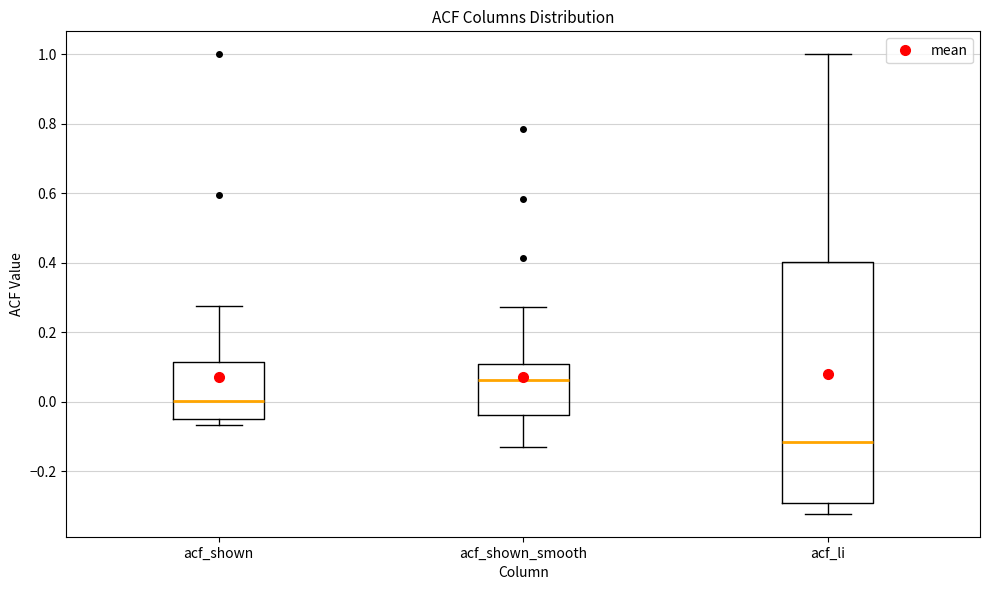

Which box has the highest median line?

acf_shown_smooth